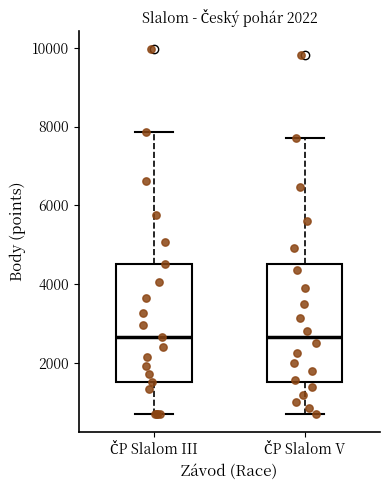

Where does the lower whisker of the box for ČP Slalom III end on the y-axis? The values are not printed on the chart, so give them approximately, as read against the axis.

800